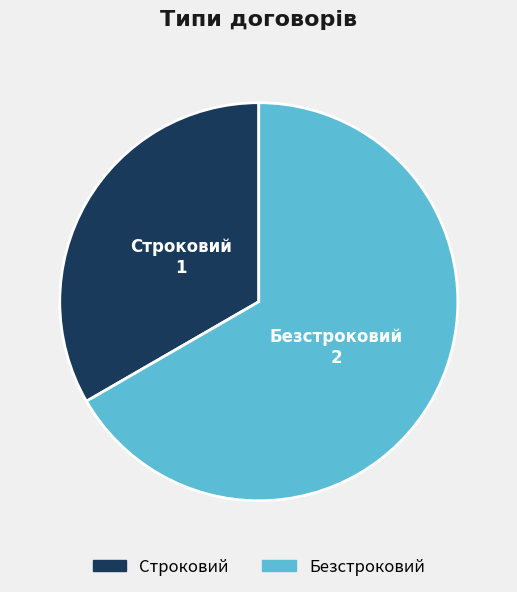

How many segments does this pie chart have?

2